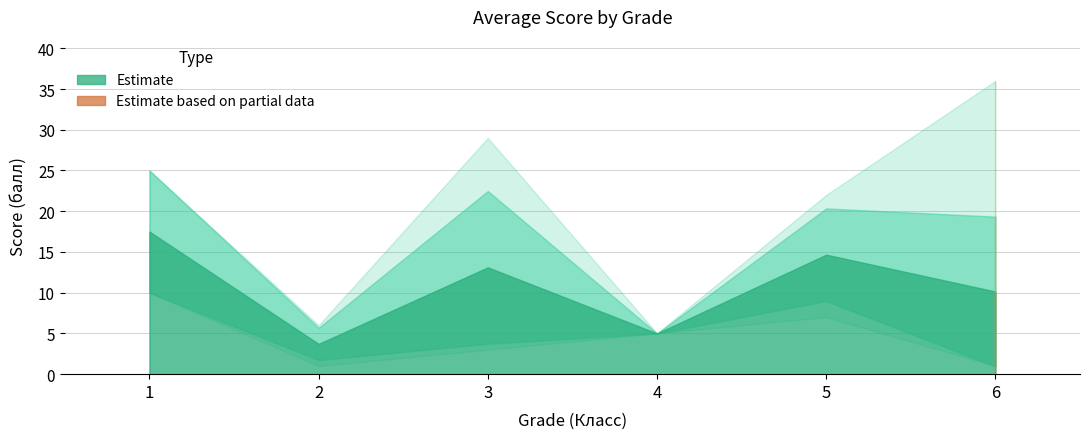

What is the average value of the upper series?

22